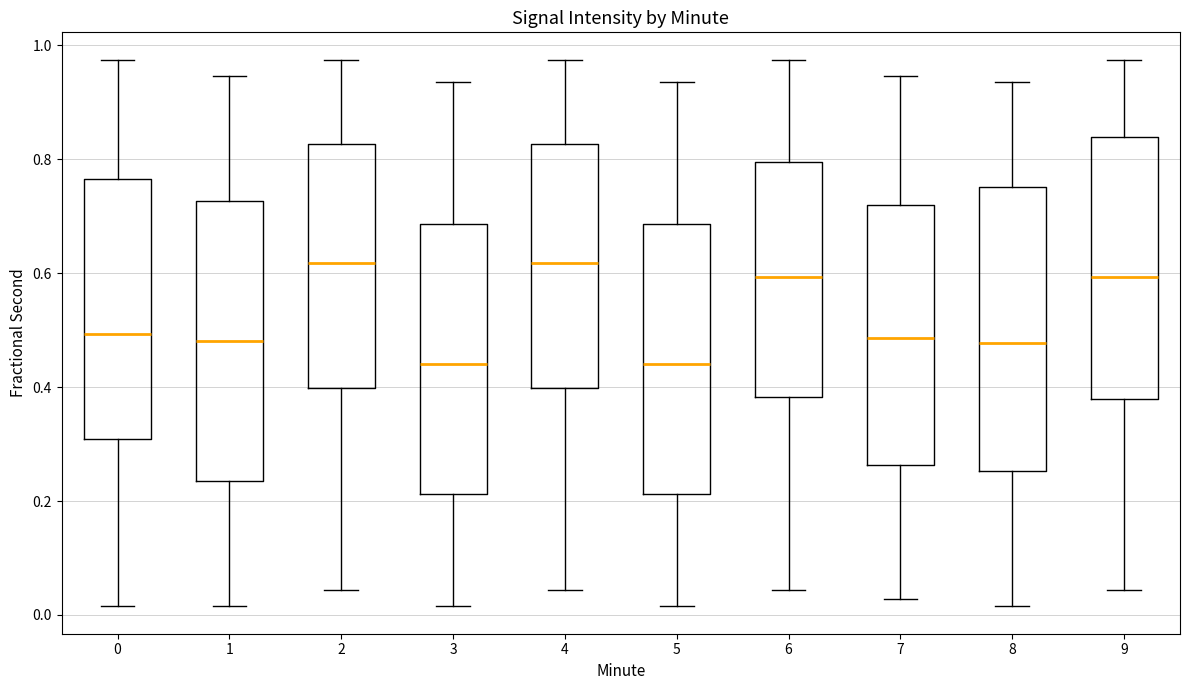

Where does the upper whisker of the box at x = 1 end on the y-axis? The values are not printed on the chart, so give them approximately, as read against the axis.

0.94